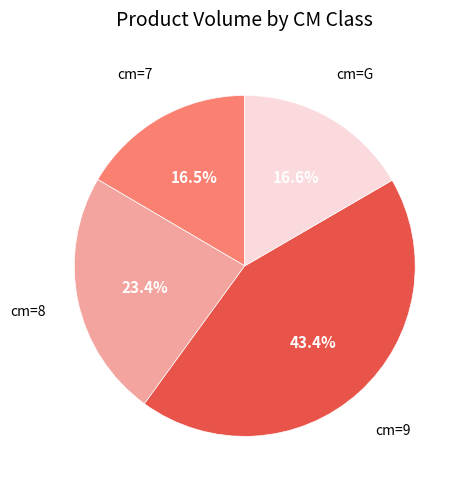

Does cm=7 represent more than half of the total?

No